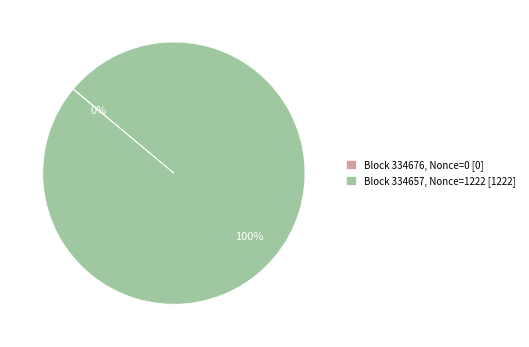

To the nearest percent, what is the difference between the largest and smallest slice percentages?

100%